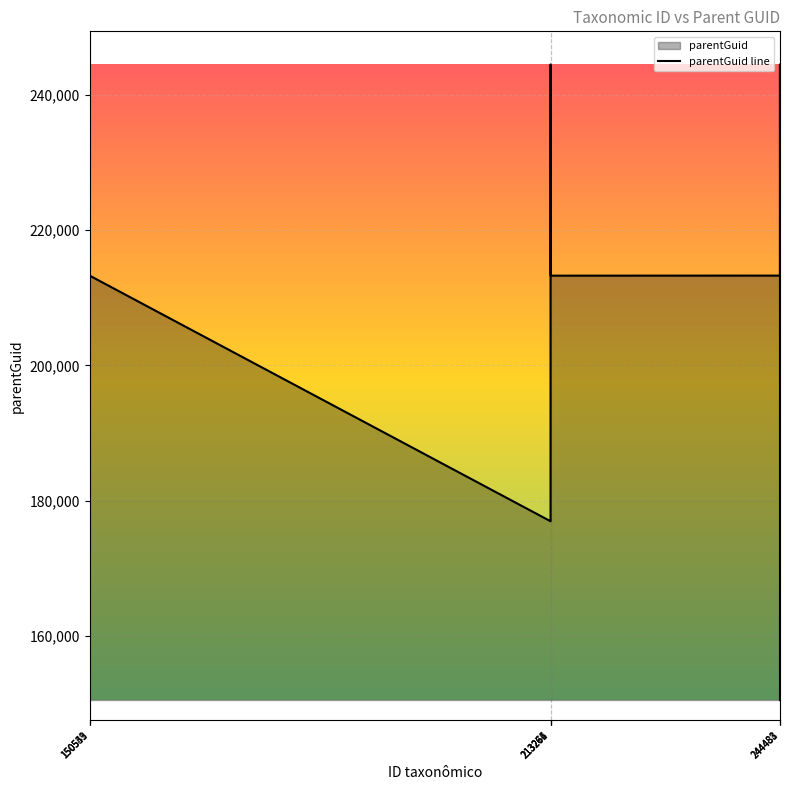

Read the value at 213266, to the nearest 10.

244480